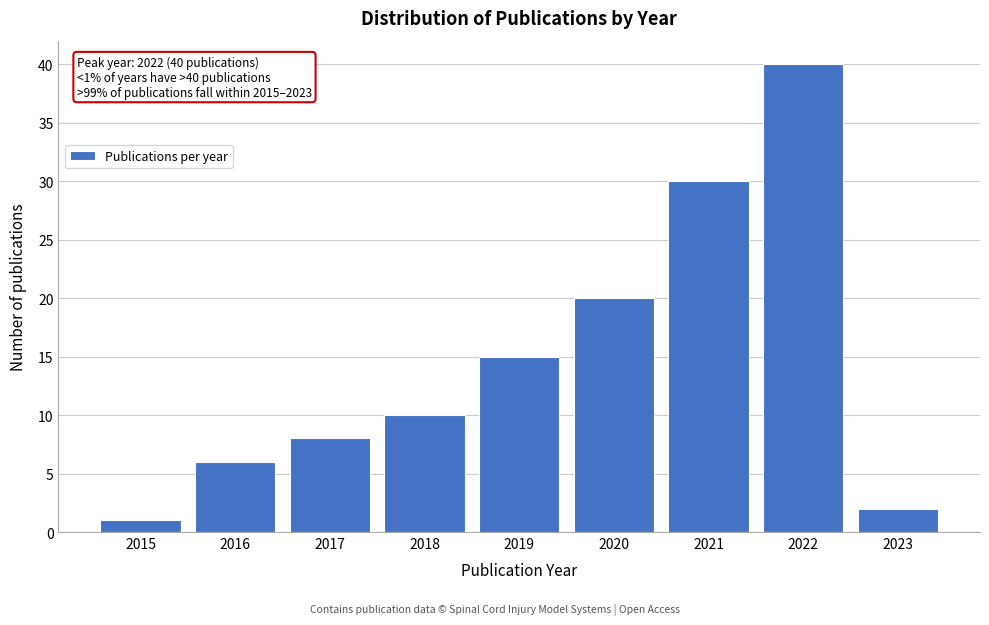

Reading left to right, transcribe all the data shown in this chart.

2015=1	2016=6	2017=8	2018=10	2019=15	2020=20	2021=30	2022=40	2023=2